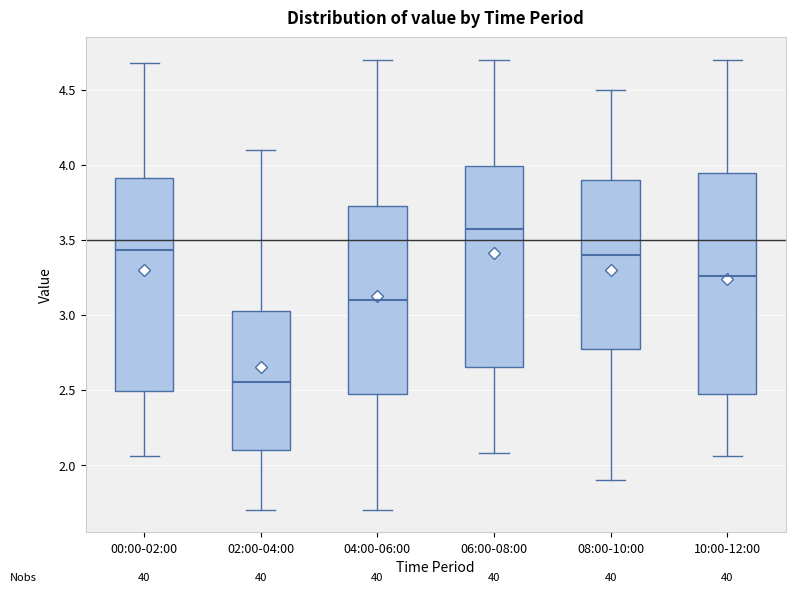

Reading left to right, read every box against the y-axis: the position of its median line, the range the box covers, and the ends of its whiskers. The values are not printed on the chart, so give them approximately, as read against the axis.

00:00-02:00: median 3.45, box 2.50 to 3.90, whiskers 2.05 to 4.70
02:00-04:00: median 2.55, box 2.10 to 3.05, whiskers 1.70 to 4.10
04:00-06:00: median 3.10, box 2.50 to 3.75, whiskers 1.70 to 4.70
06:00-08:00: median 3.55, box 2.65 to 4.00, whiskers 2.10 to 4.70
08:00-10:00: median 3.40, box 2.80 to 3.90, whiskers 1.90 to 4.50
10:00-12:00: median 3.25, box 2.45 to 3.95, whiskers 2.05 to 4.70